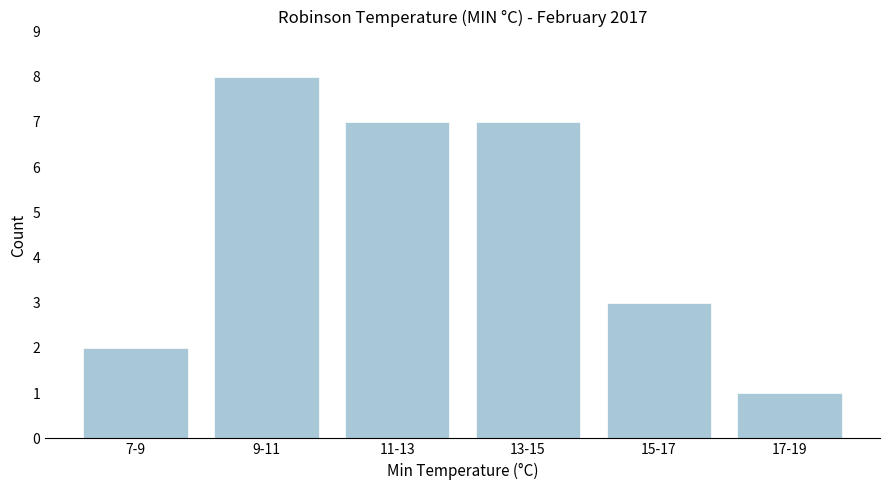

Reading left to right, list all the values displayed in this chart.

2	8	7	7	3	1